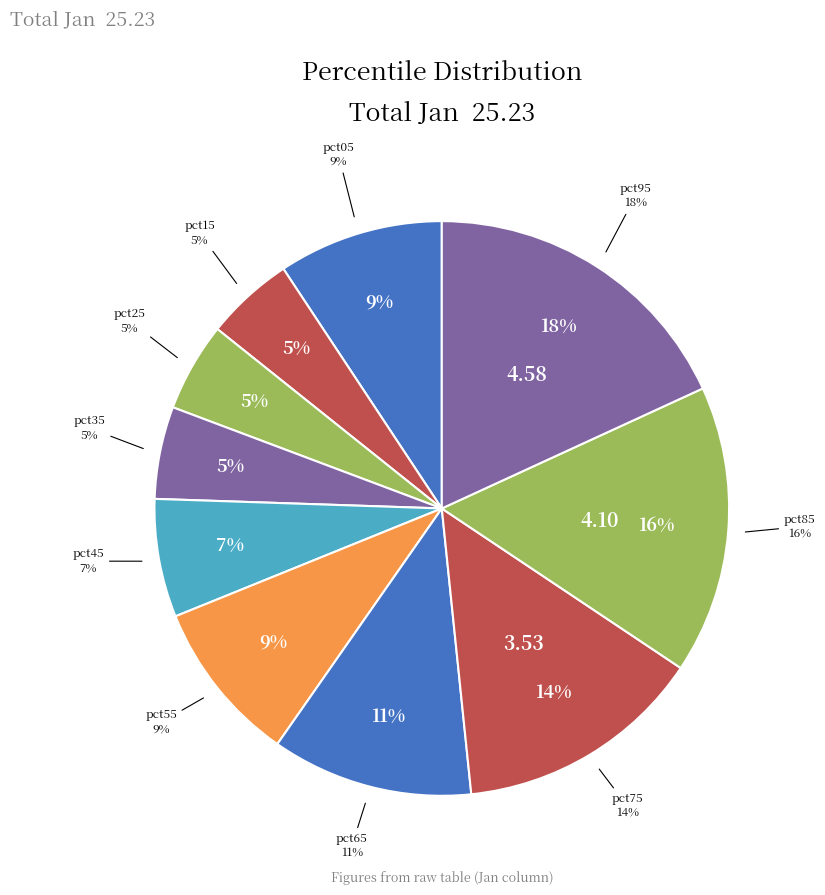

Does any single category account for the majority?

No